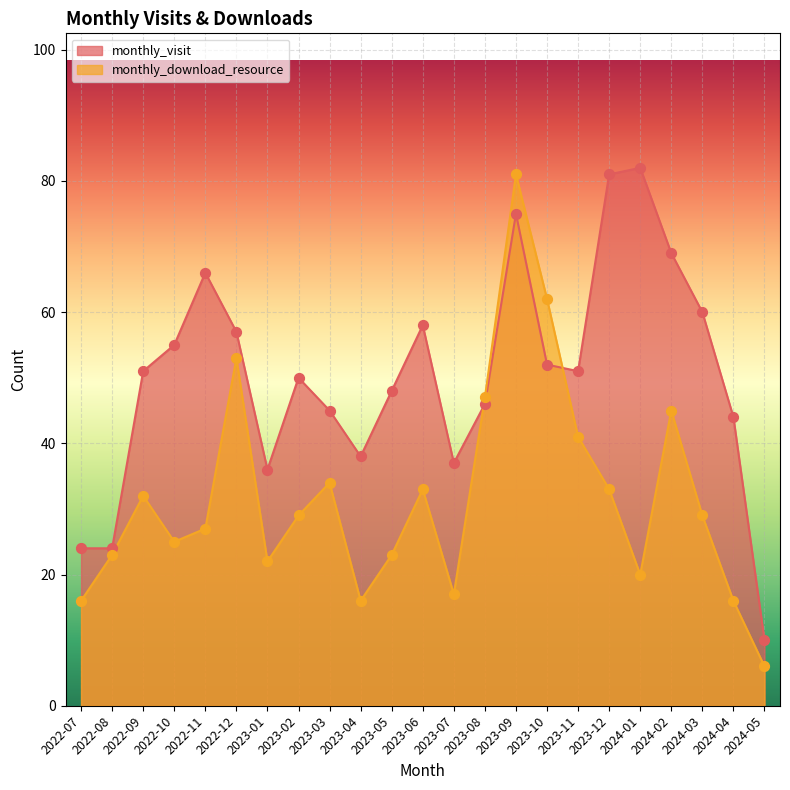

What is the total value across all series at 2023-11?

92